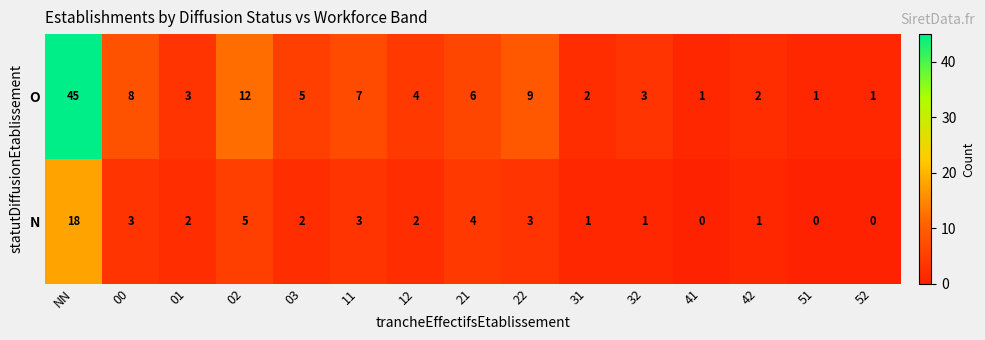

The value of O at 32 is 3. True or false?

True